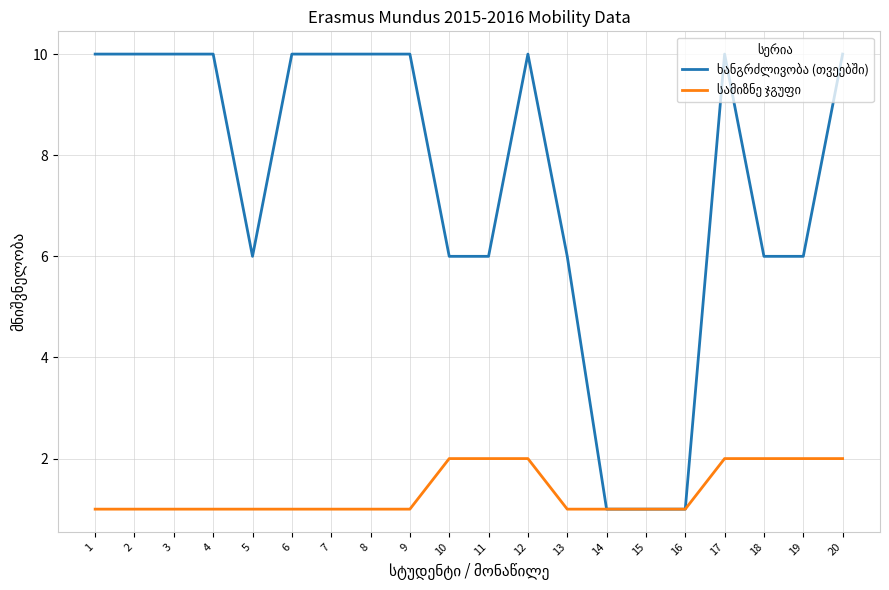

What is the difference between the highest and lowest values at 5?

5